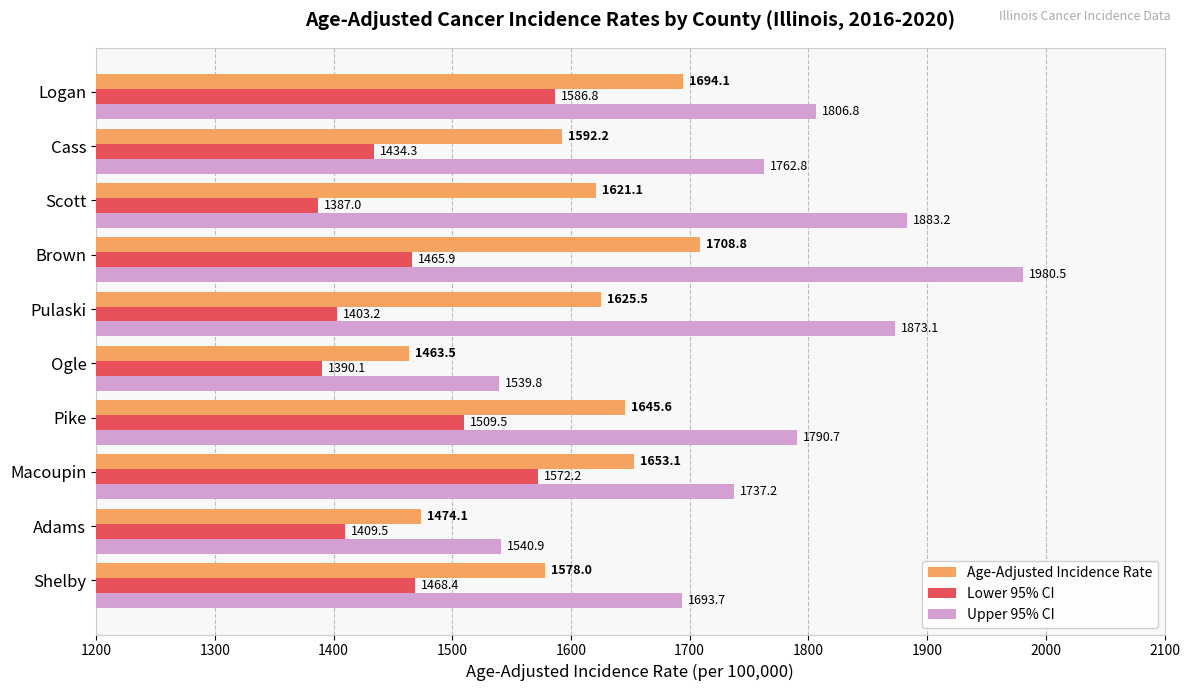

List the labels in order of Upper 95% CI value, largest first.

Brown, Scott, Pulaski, Logan, Pike, Cass, Macoupin, Shelby, Adams, Ogle